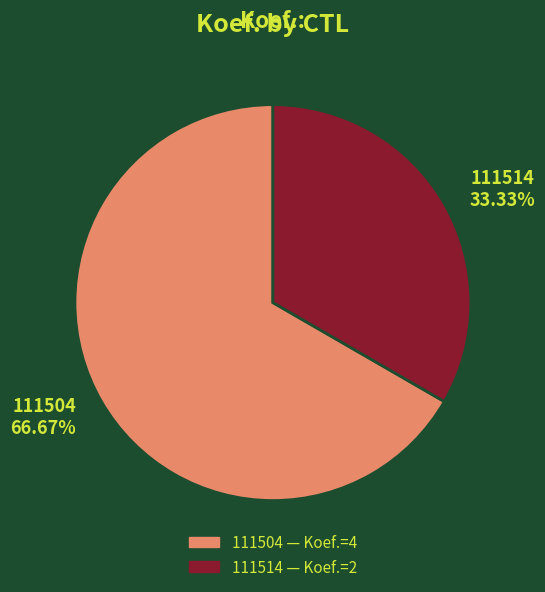

To the nearest percent, what is the difference between the largest and smallest slice percentages?

33%